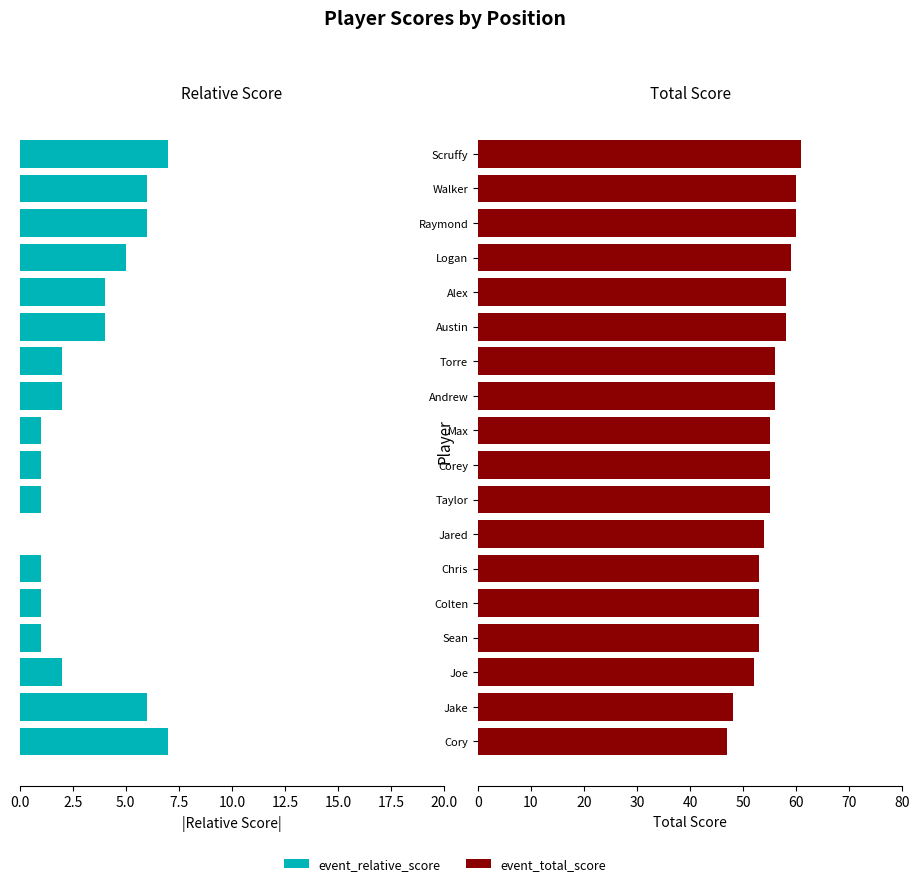

Count the number of categories in the chart.

18